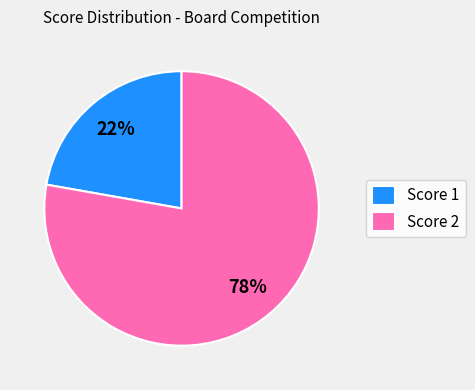

Is it true that Score 2 is 92% of the pie?

False